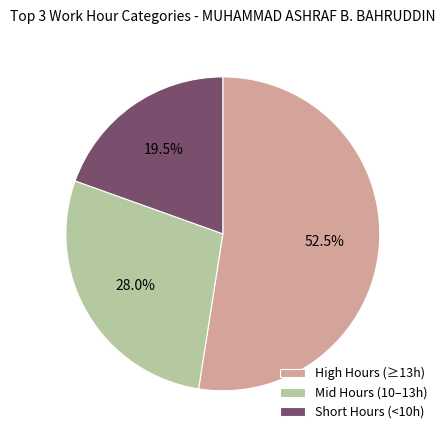

Which category accounts for the majority?

High Hours (≥13h)